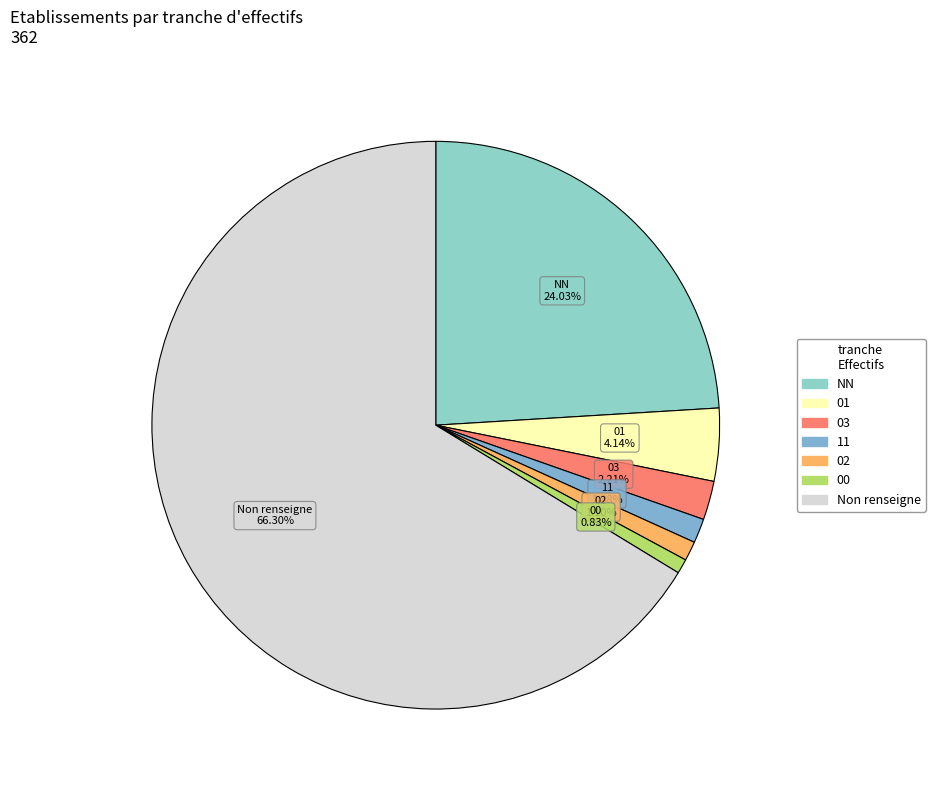

How many segments does this pie chart have?

7